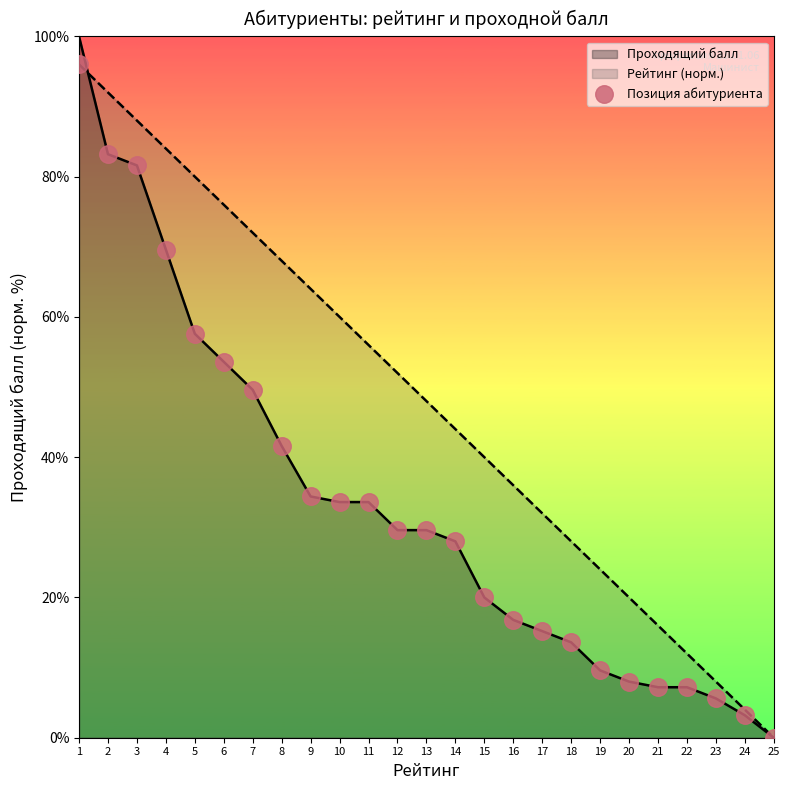

Approximately how many times larger is the value at 16 compared to 11?

0.5